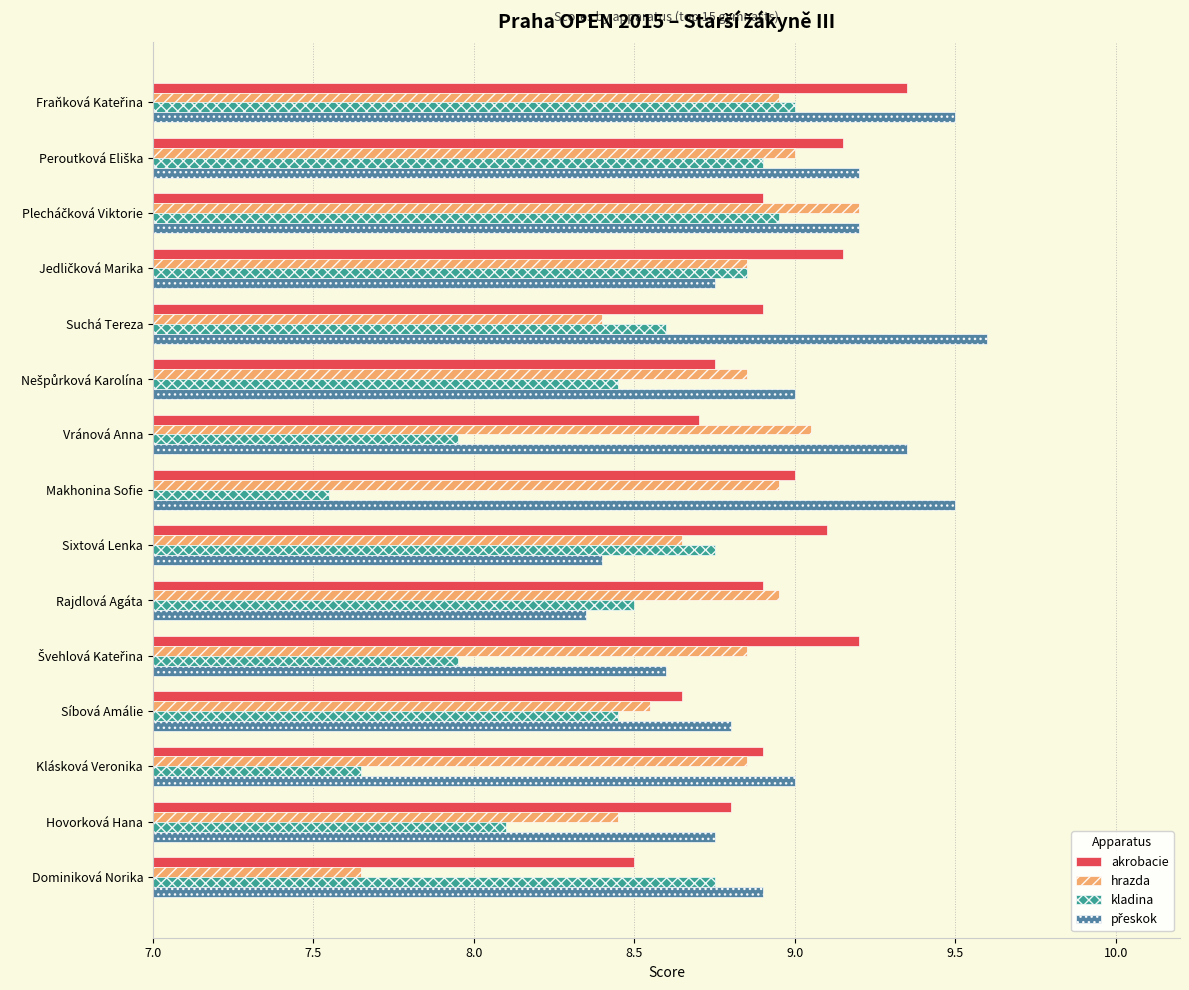

What is the difference between the second highest and second lowest values in the kladina series?

1.3